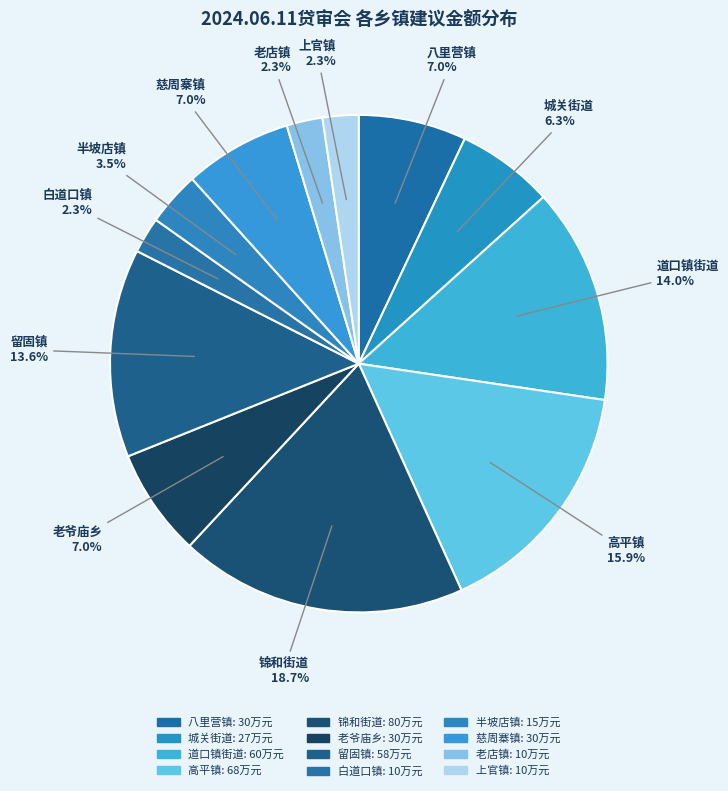

How many segments does this pie chart have?

12